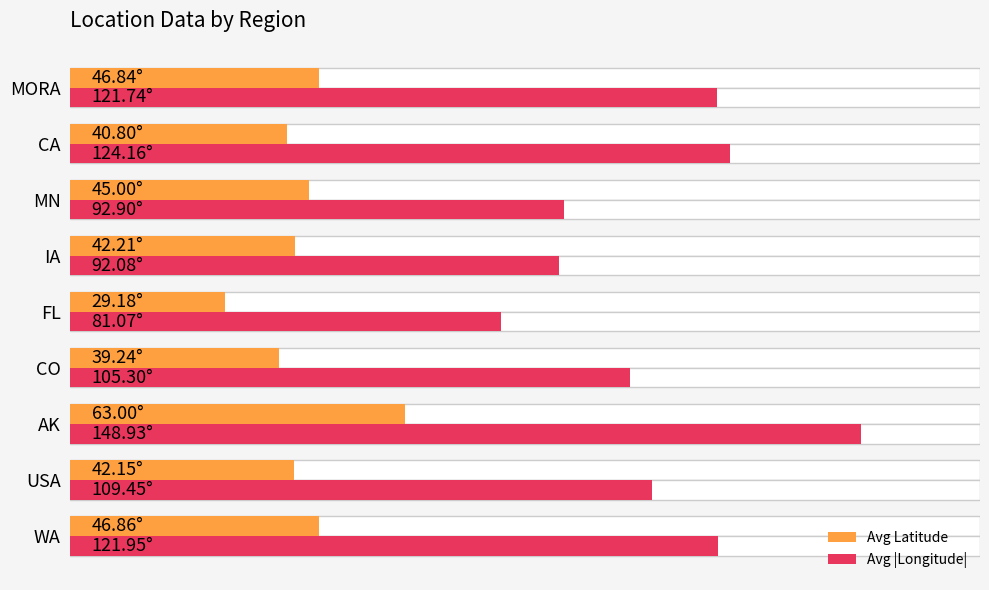

Rank the series by their average value, from highest to lowest.

Avg |Longitude|, Avg Latitude